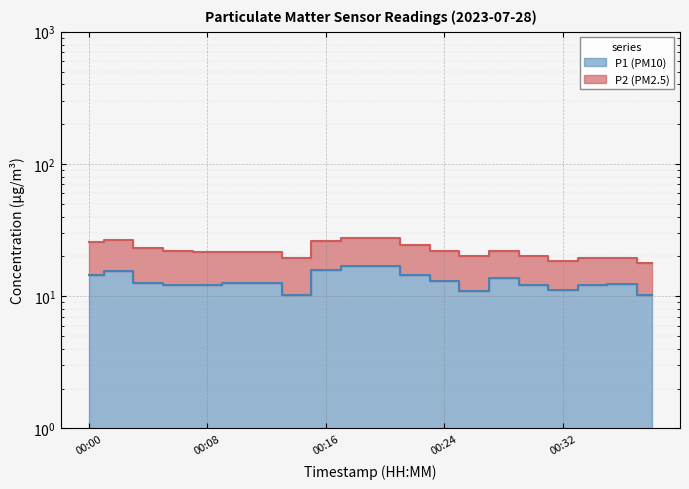

Where is the first local minimum?

00:14